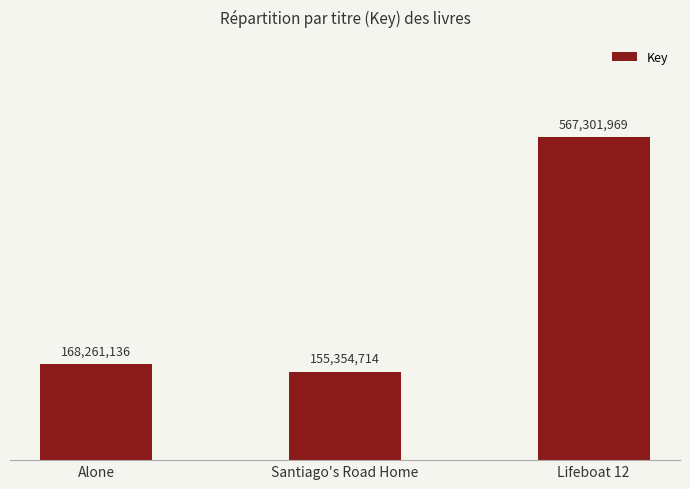

Between Alone and Santiago's Road Home, which is larger?

Alone